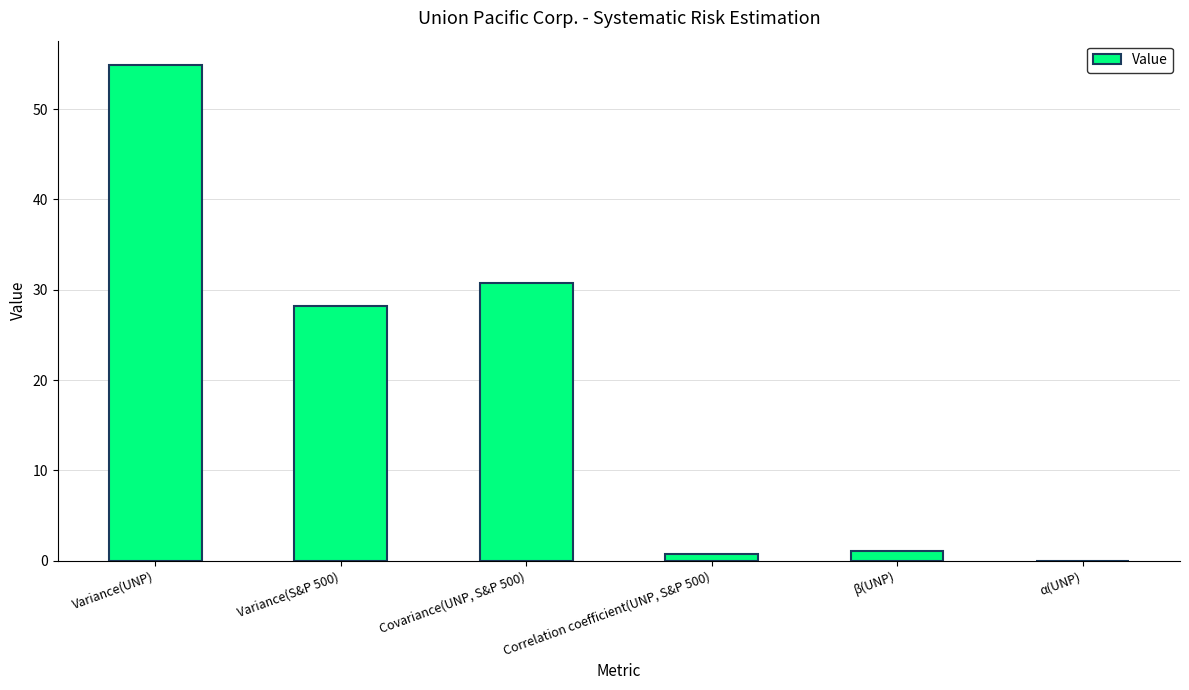

The chart shows a value of 54.8 at Variance(UNP). True or false?

True